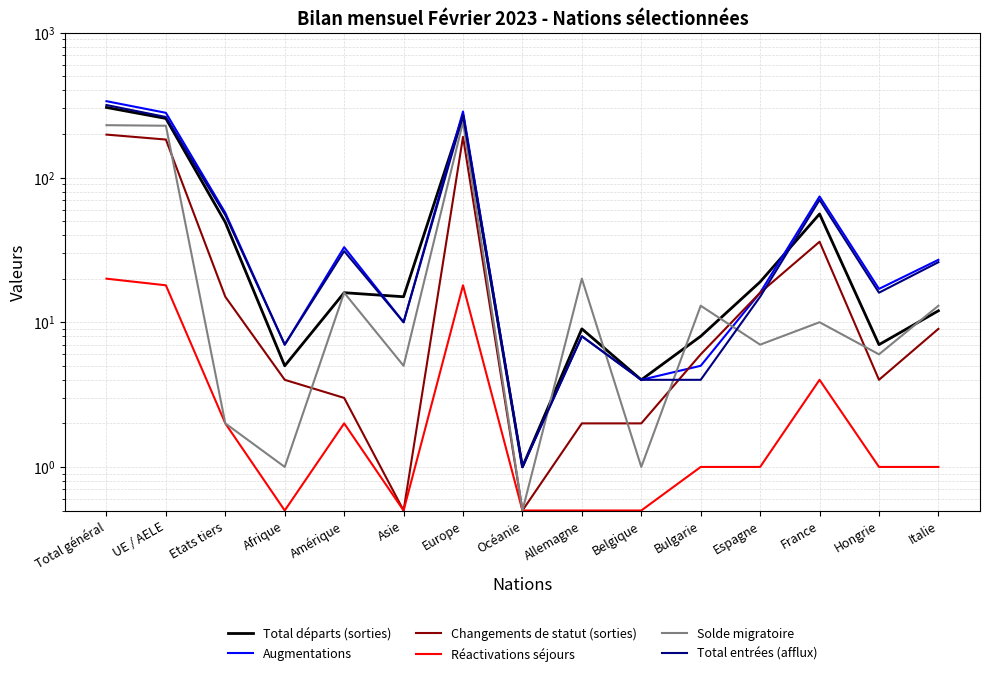

Which category has the highest value in the Total départs (sorties) series?

Total général